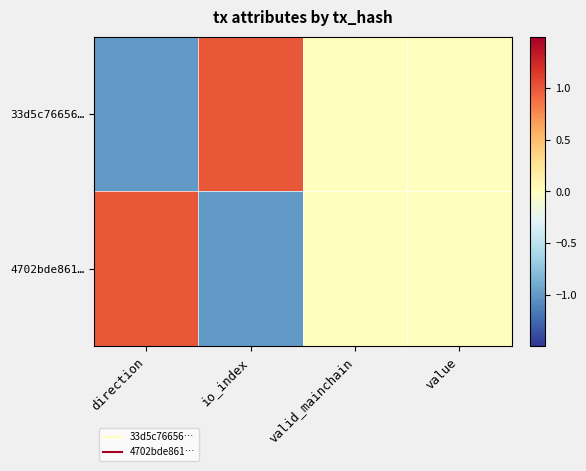

Reading left to right, what are all the values shown in this chart?

33d5c76656…: direction=-1.0	io_index=1.0	valid_mainchain=0.0	value=0.0
4702bde861…: direction=1.0	io_index=-1.0	valid_mainchain=0.0	value=0.0